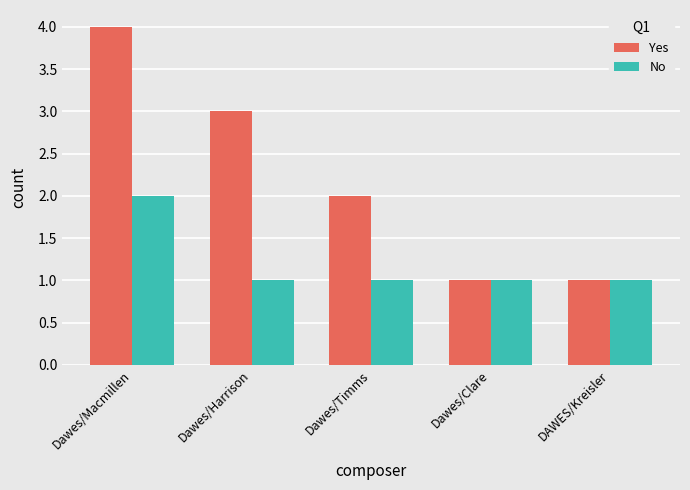

What is the approximate value of No at Dawes/Clare?

1